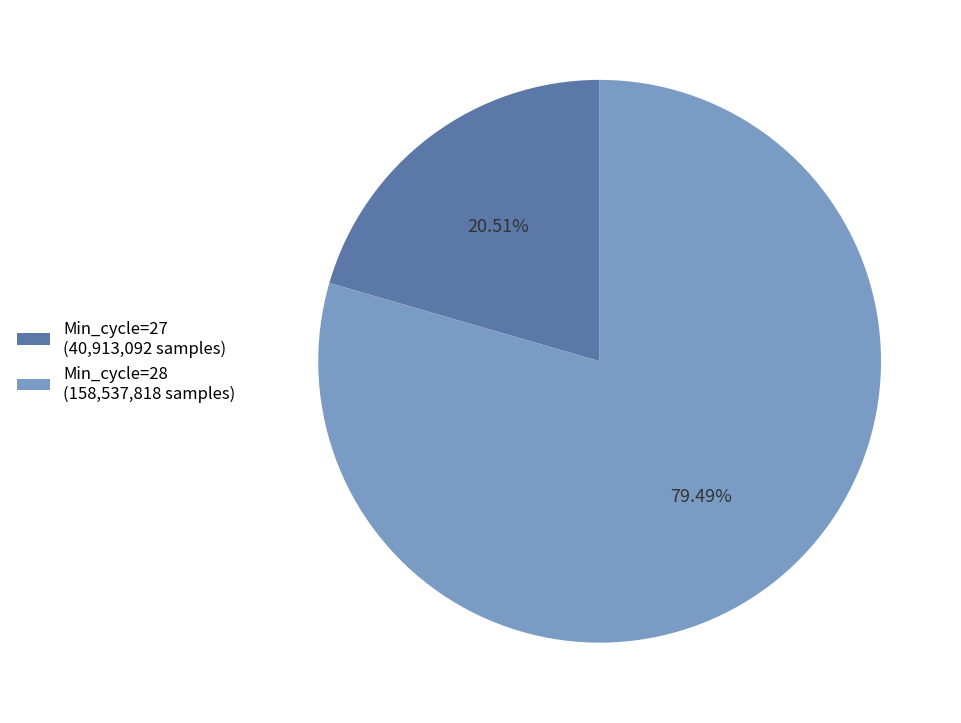

Which has a higher value, Min_cycle=27 (40,913,092 samples) or Min_cycle=28 (158,537,818 samples)?

Min_cycle=28 (158,537,818 samples)